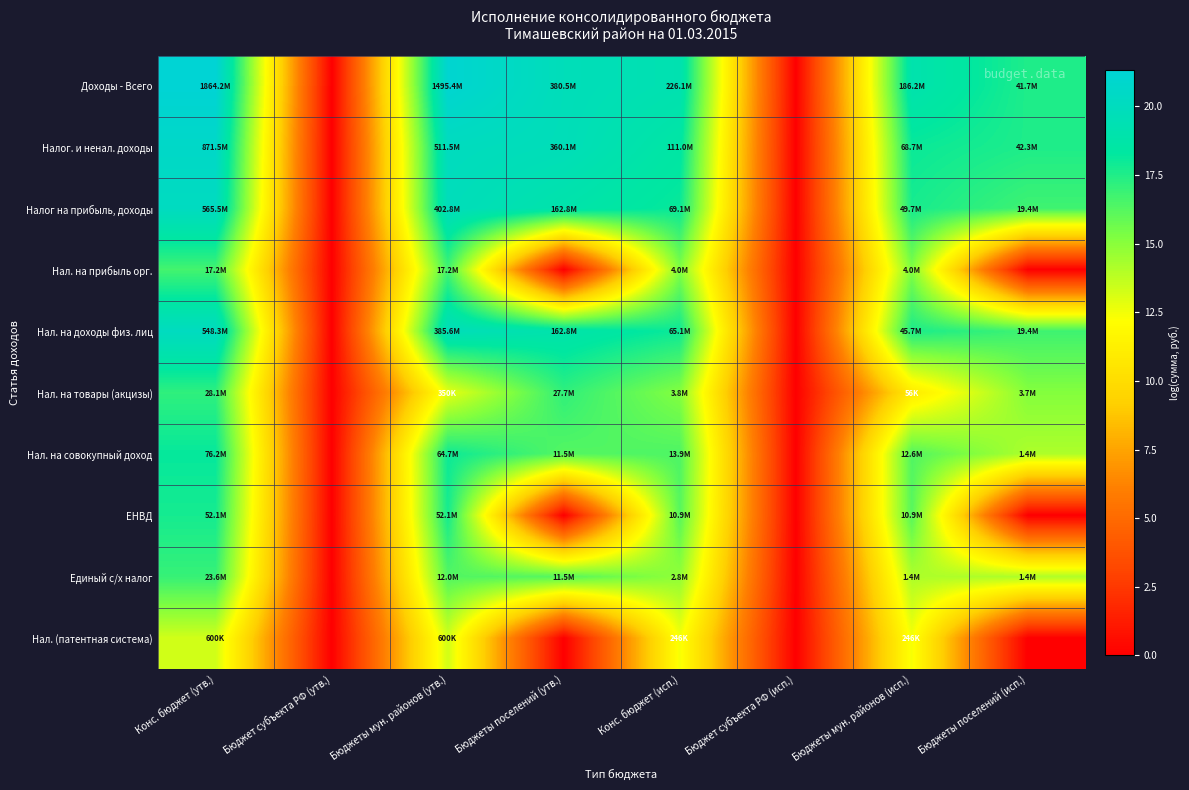

Reading right to left, extract all data points from this chart.

Доходы - Всего: Бюджеты поселений (исп.)=17.5	Бюджеты мун. районов (исп.)=19.0	Бюджет субъекта РФ (исп.)=0.0	Конс. бюджет (исп.)=19.2	Бюджеты поселений (утв.)=19.8	Бюджеты мун. районов (утв.)=21.1	Бюджет субъекта РФ (утв.)=0.0	Конс. бюджет (утв.)=21.3
Налог. и ненал. доходы: Бюджеты поселений (исп.)=17.6	Бюджеты мун. районов (исп.)=18.0	Бюджет субъекта РФ (исп.)=0.0	Конс. бюджет (исп.)=18.5	Бюджеты поселений (утв.)=19.7	Бюджеты мун. районов (утв.)=20.1	Бюджет субъекта РФ (утв.)=0.0	Конс. бюджет (утв.)=20.6
Налог на прибыль, доходы: Бюджеты поселений (исп.)=16.8	Бюджеты мун. районов (исп.)=17.7	Бюджет субъекта РФ (исп.)=0.0	Конс. бюджет (исп.)=18.1	Бюджеты поселений (утв.)=18.9	Бюджеты мун. районов (утв.)=19.8	Бюджет субъекта РФ (утв.)=0.0	Конс. бюджет (утв.)=20.2
Нал. на прибыль орг.: Бюджеты поселений (исп.)=0.0	Бюджеты мун. районов (исп.)=15.2	Бюджет субъекта РФ (исп.)=0.0	Конс. бюджет (исп.)=15.2	Бюджеты поселений (утв.)=0.0	Бюджеты мун. районов (утв.)=16.7	Бюджет субъекта РФ (утв.)=0.0	Конс. бюджет (утв.)=16.7
Нал. на доходы физ. лиц: Бюджеты поселений (исп.)=16.8	Бюджеты мун. районов (исп.)=17.6	Бюджет субъекта РФ (исп.)=0.0	Конс. бюджет (исп.)=18.0	Бюджеты поселений (утв.)=18.9	Бюджеты мун. районов (утв.)=19.8	Бюджет субъекта РФ (утв.)=0.0	Конс. бюджет (утв.)=20.1
Нал. на товары (акцизы): Бюджеты поселений (исп.)=15.1	Бюджеты мун. районов (исп.)=10.9	Бюджет субъекта РФ (исп.)=0.0	Конс. бюджет (исп.)=15.1	Бюджеты поселений (утв.)=17.1	Бюджеты мун. районов (утв.)=12.8	Бюджет субъекта РФ (утв.)=0.0	Конс. бюджет (утв.)=17.1
Нал. на совокупный доход: Бюджеты поселений (исп.)=14.1	Бюджеты мун. районов (исп.)=16.3	Бюджет субъекта РФ (исп.)=0.0	Конс. бюджет (исп.)=16.5	Бюджеты поселений (утв.)=16.3	Бюджеты мун. районов (утв.)=18.0	Бюджет субъекта РФ (утв.)=0.0	Конс. бюджет (утв.)=18.1
ЕНВД: Бюджеты поселений (исп.)=0.0	Бюджеты мун. районов (исп.)=16.2	Бюджет субъекта РФ (исп.)=0.0	Конс. бюджет (исп.)=16.2	Бюджеты поселений (утв.)=0.0	Бюджеты мун. районов (утв.)=17.8	Бюджет субъекта РФ (утв.)=0.0	Конс. бюджет (утв.)=17.8
Единый с/х налог: Бюджеты поселений (исп.)=14.1	Бюджеты мун. районов (исп.)=14.1	Бюджет субъекта РФ (исп.)=0.0	Конс. бюджет (исп.)=14.8	Бюджеты поселений (утв.)=16.3	Бюджеты мун. районов (утв.)=16.3	Бюджет субъекта РФ (утв.)=0.0	Конс. бюджет (утв.)=17.0
Нал. (патентная система): Бюджеты поселений (исп.)=0.0	Бюджеты мун. районов (исп.)=12.4	Бюджет субъекта РФ (исп.)=0.0	Конс. бюджет (исп.)=12.4	Бюджеты поселений (утв.)=0.0	Бюджеты мун. районов (утв.)=13.3	Бюджет субъекта РФ (утв.)=0.0	Конс. бюджет (утв.)=13.3